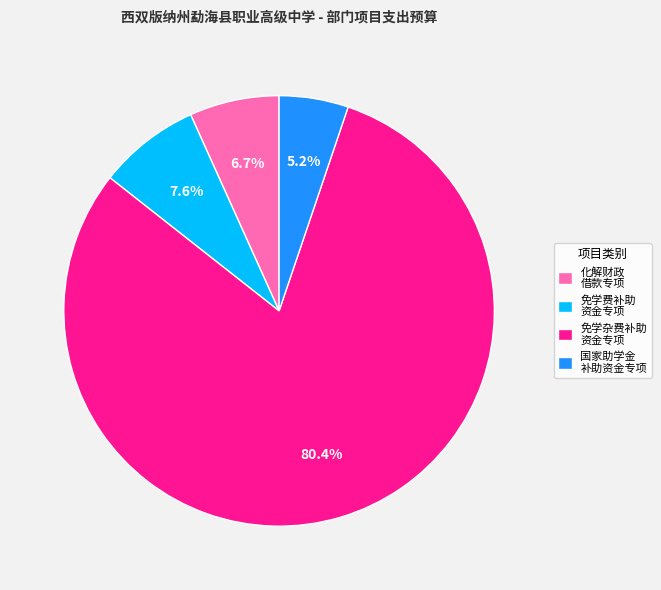

To the nearest percent, what is the average slice percentage?

25%